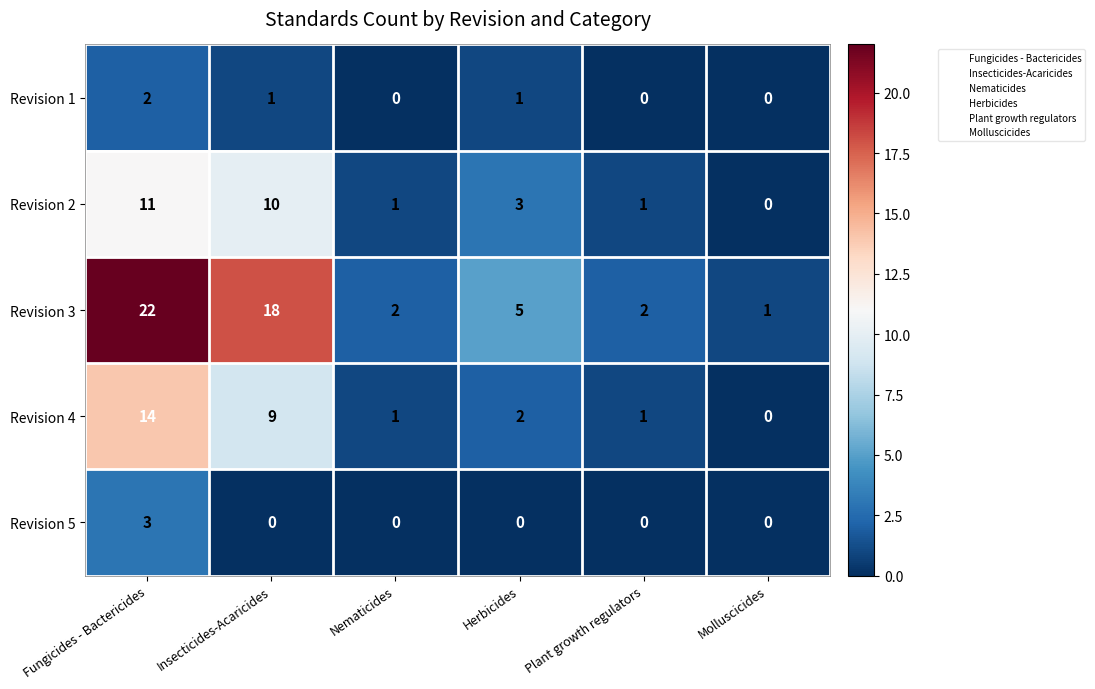

Count the Revision 5 values in the range 0 to 1.

5